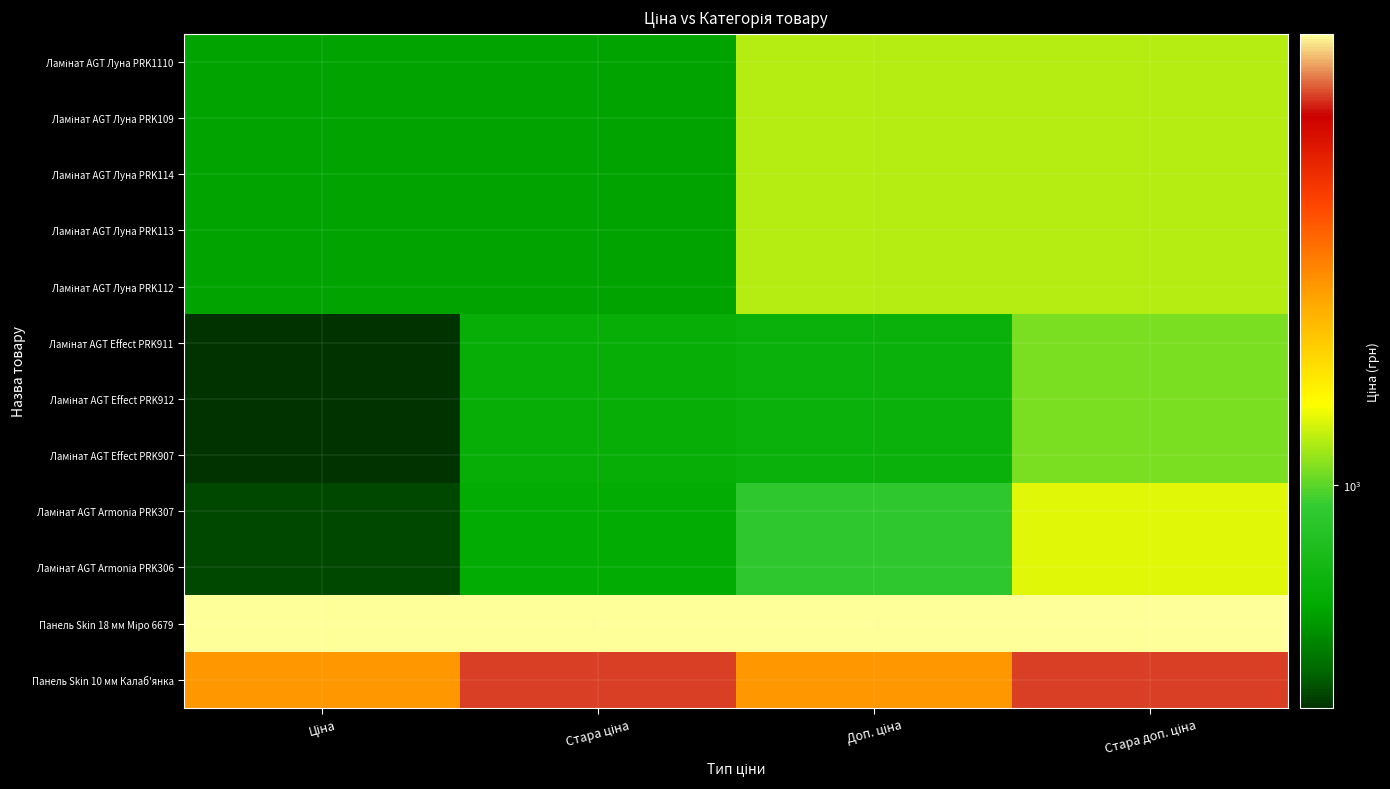

At which category is the sum across all series the highest?

Стара доп. ціна